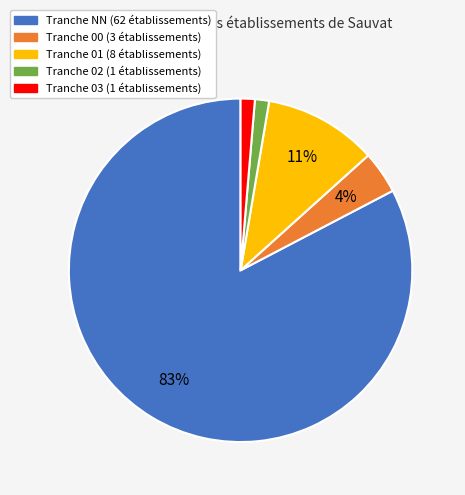

To the nearest percent, what is the average slice percentage?

20%